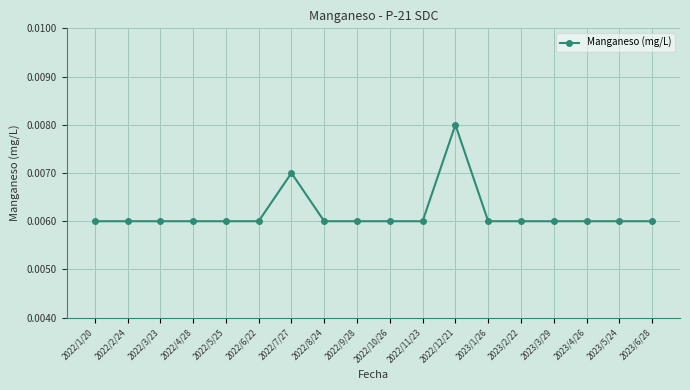

Which category has the highest value across all series?

2022/12/21